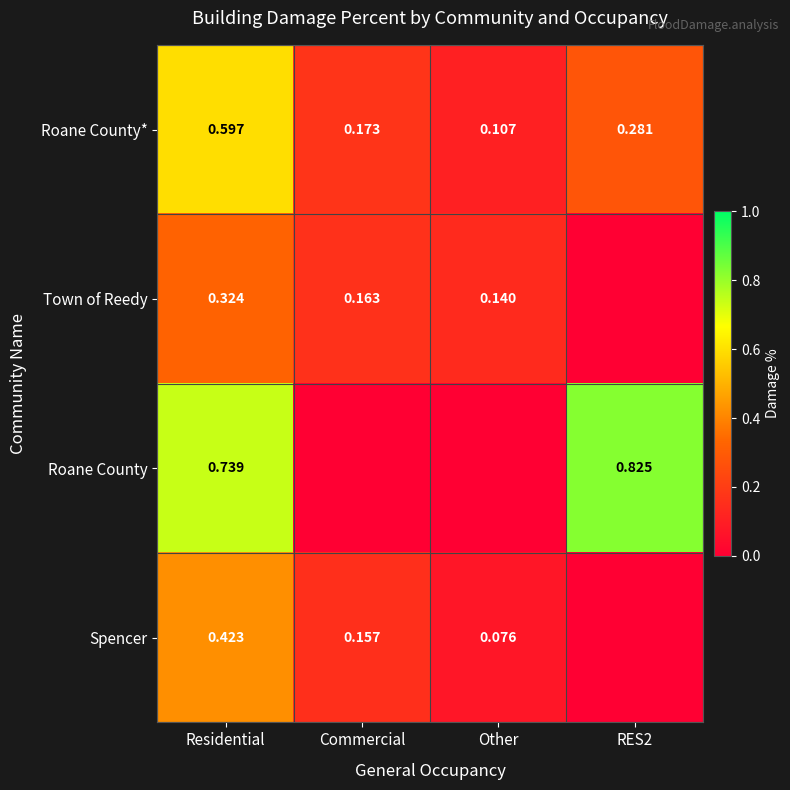

True or false: Roane County has a value of 0.2 at Residential.

False